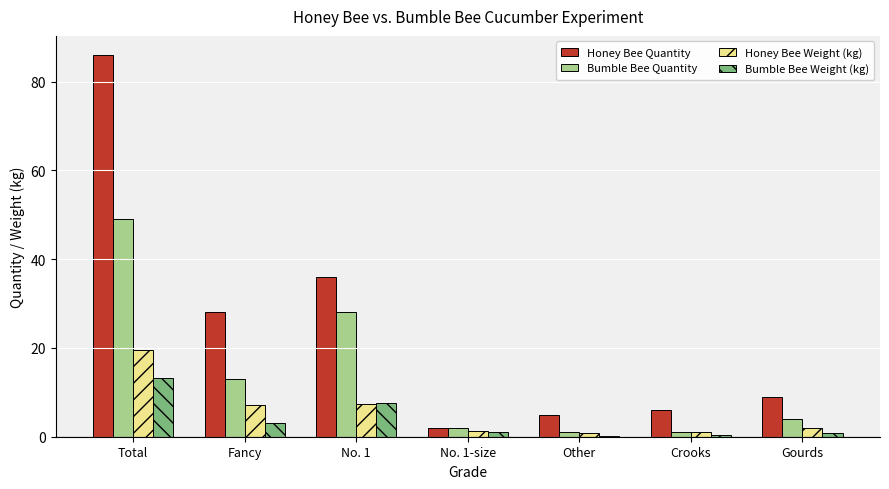

At which label does Bumble Bee Weight (kg) reach its peak?

Total